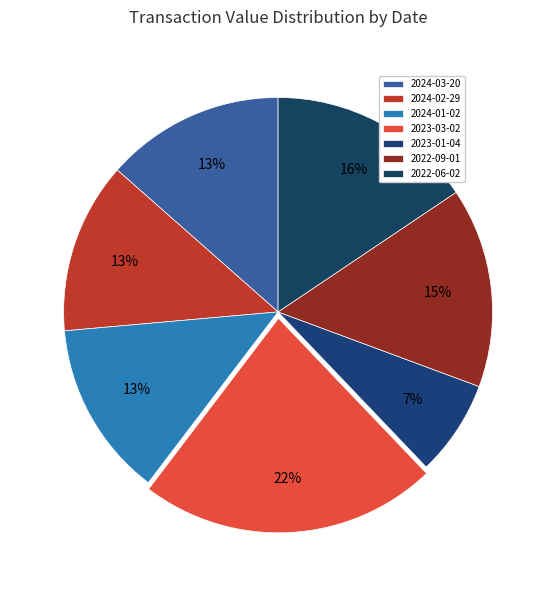

How many slices are in this pie chart?

7